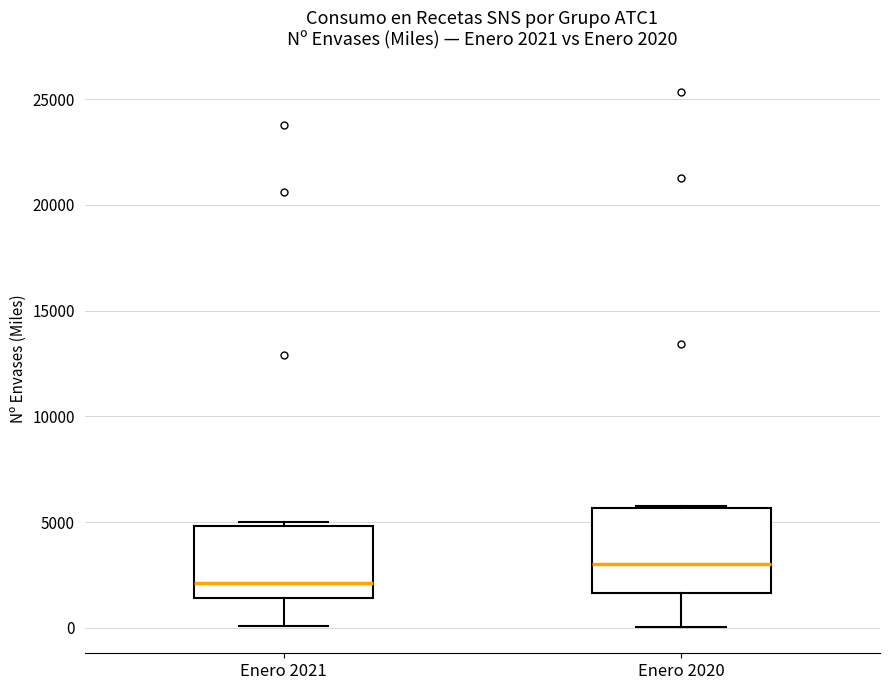

Which box is the tallest, from its lower edge to its upper edge?

Enero 2020